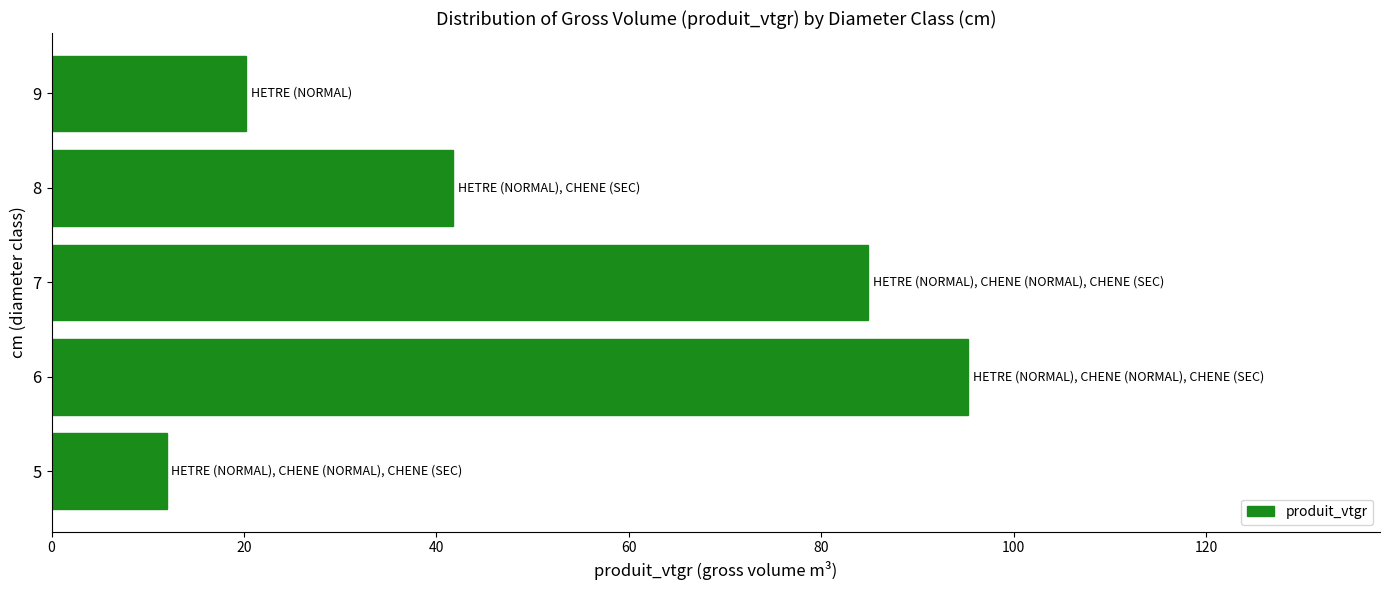

How many bars are there in total?

5